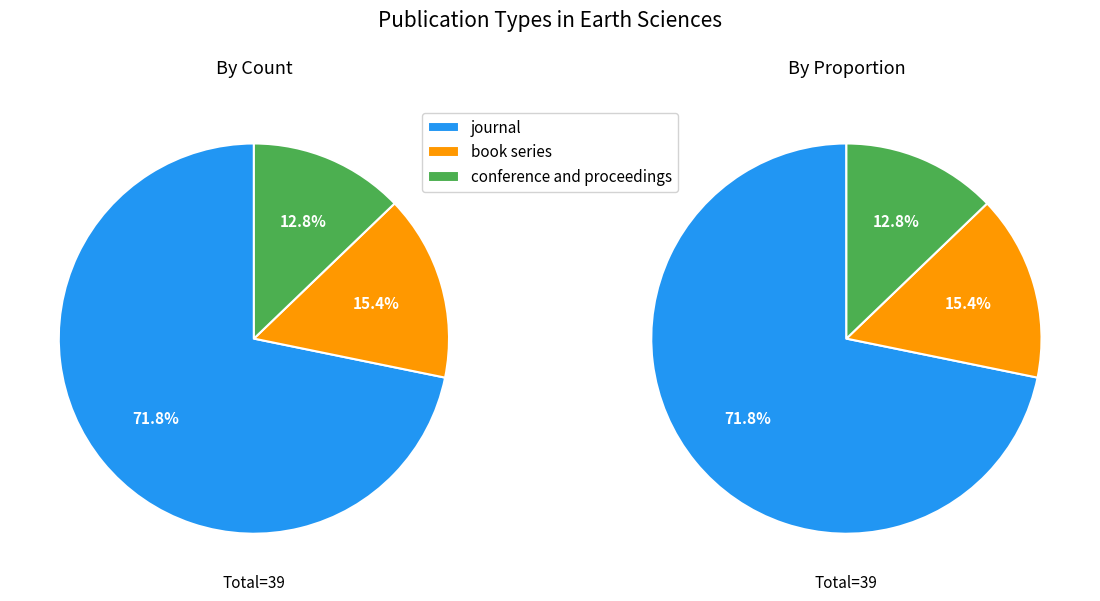

Count the number of slices in the pie.

3